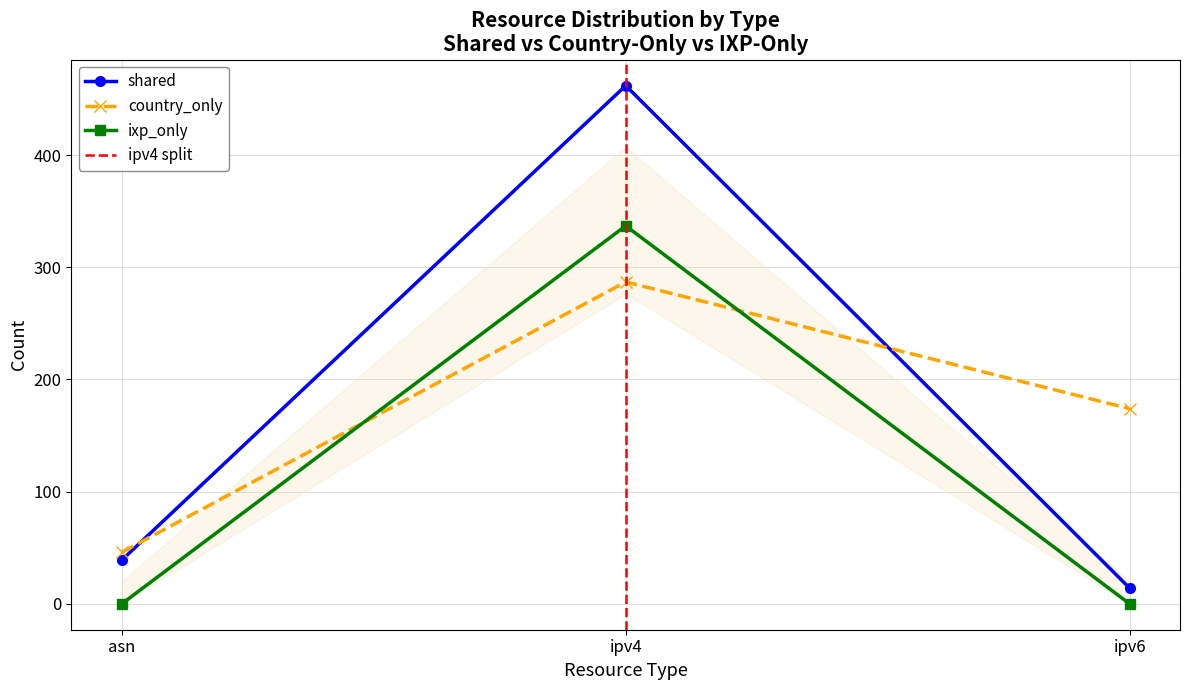

What is the approximate value of ixp_only at ipv4, to the nearest 50?

350